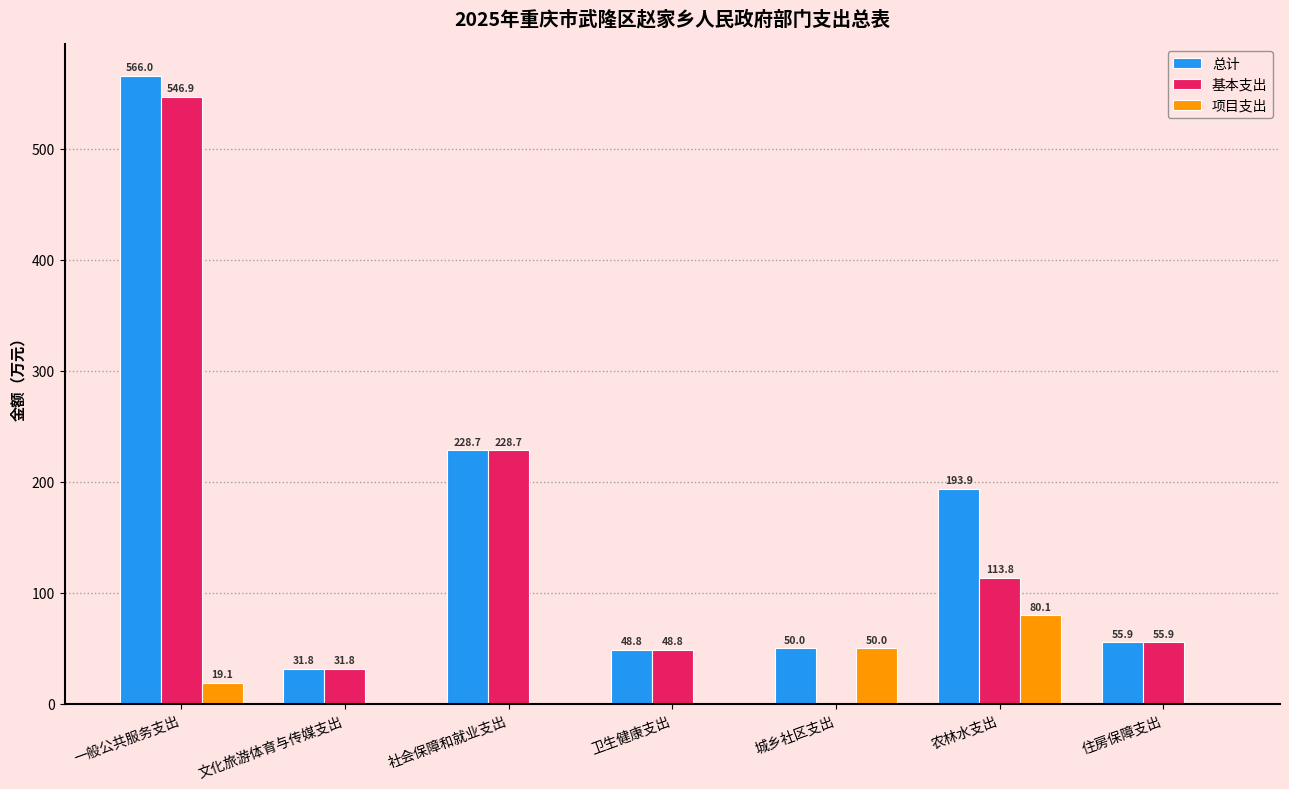

At which label does 基本支出 reach its peak?

一般公共服务支出